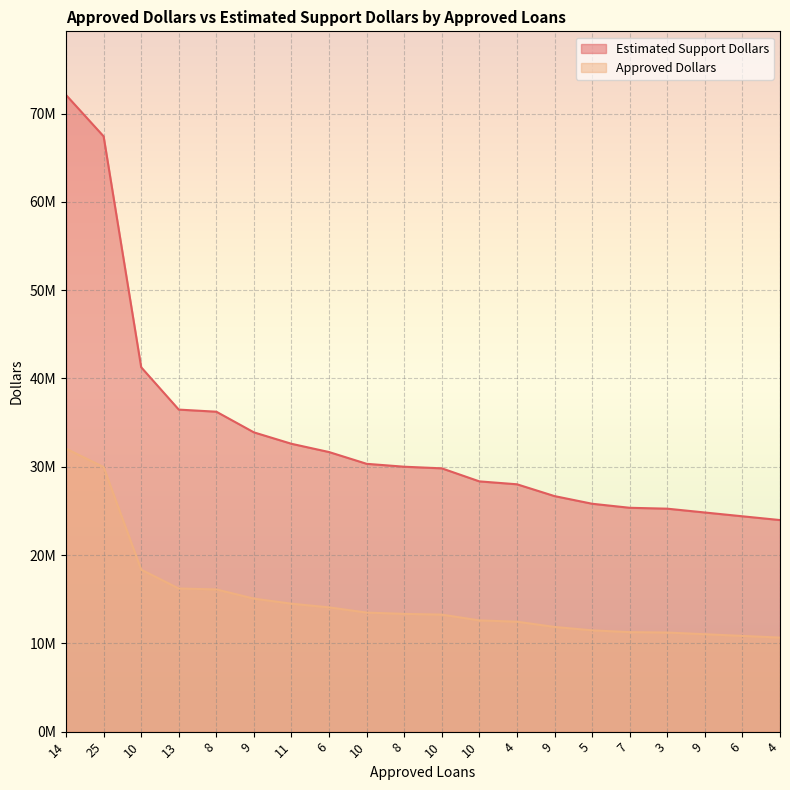

What is the sum of the Estimated Support Dollars values at 9 and 8?

27133000